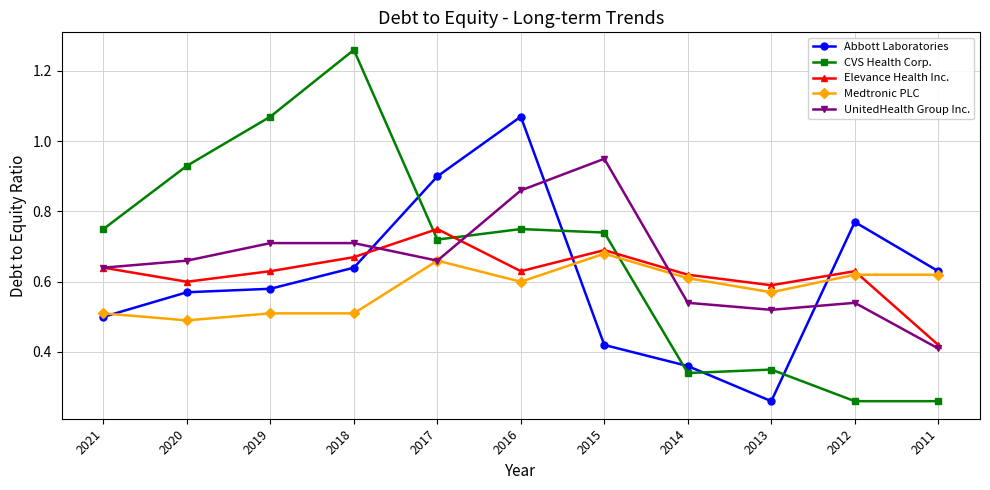

True or false: Medtronic PLC and CVS Health Corp. cross at least once.

True